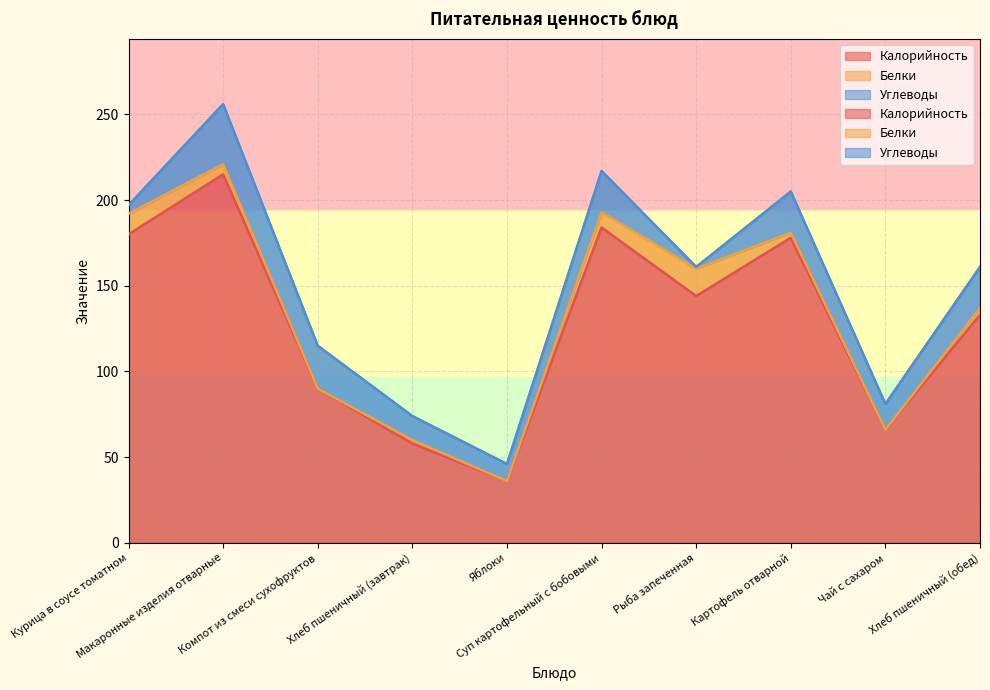

At how many categories does at least one series exceed 71?

7